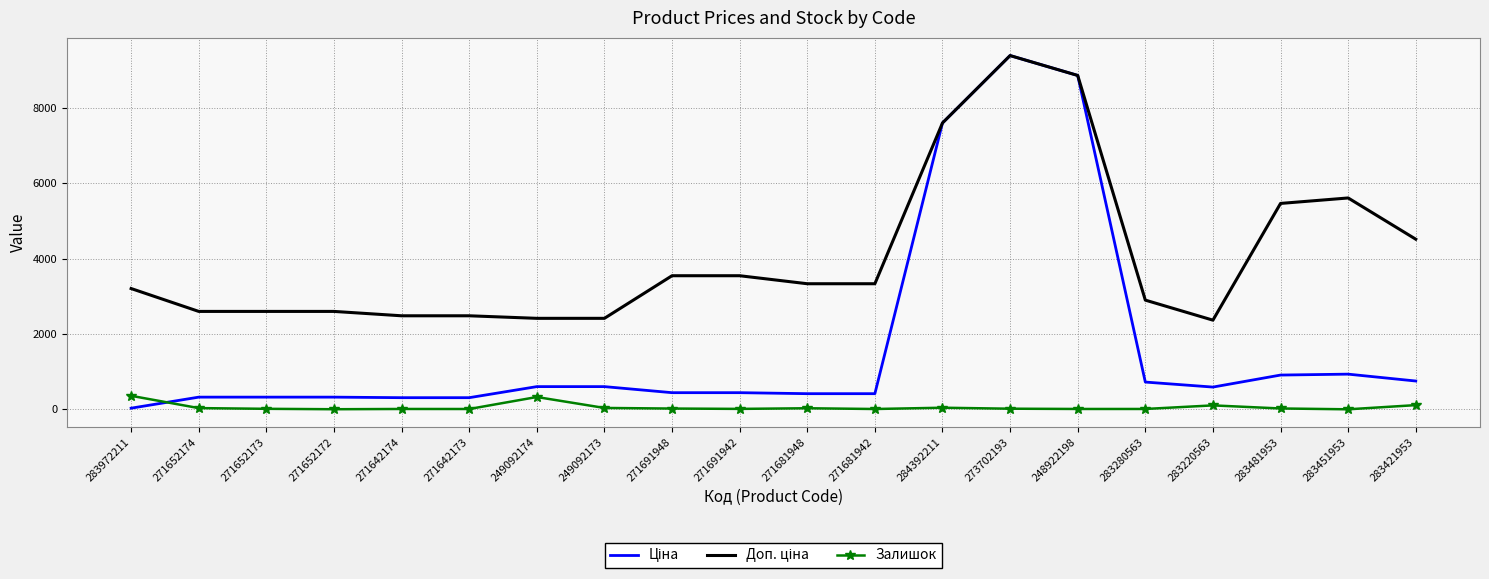

Is it true that Залишок equals 13.0 at 271691942?

True